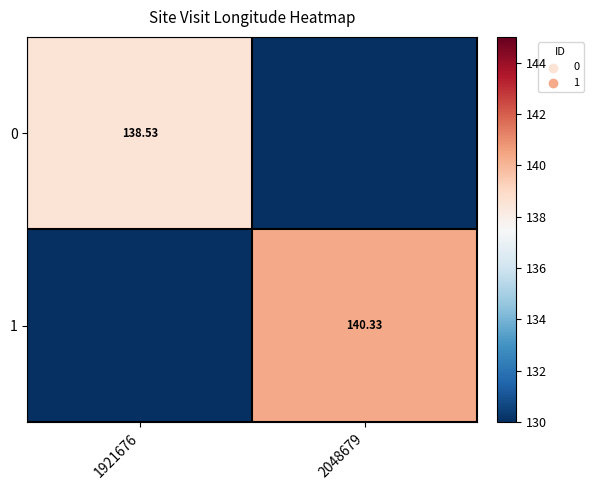

How many values in 0 are above zero?

1